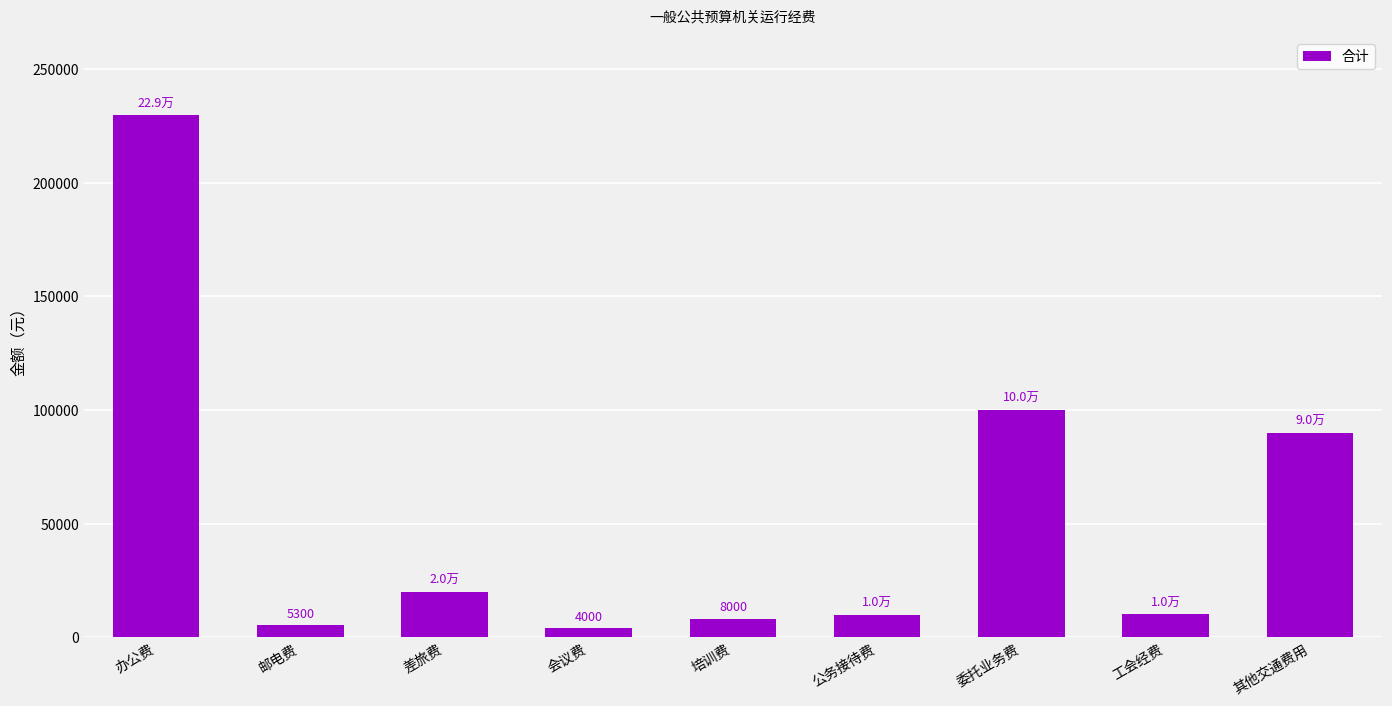

How many series are shown in this chart?

1